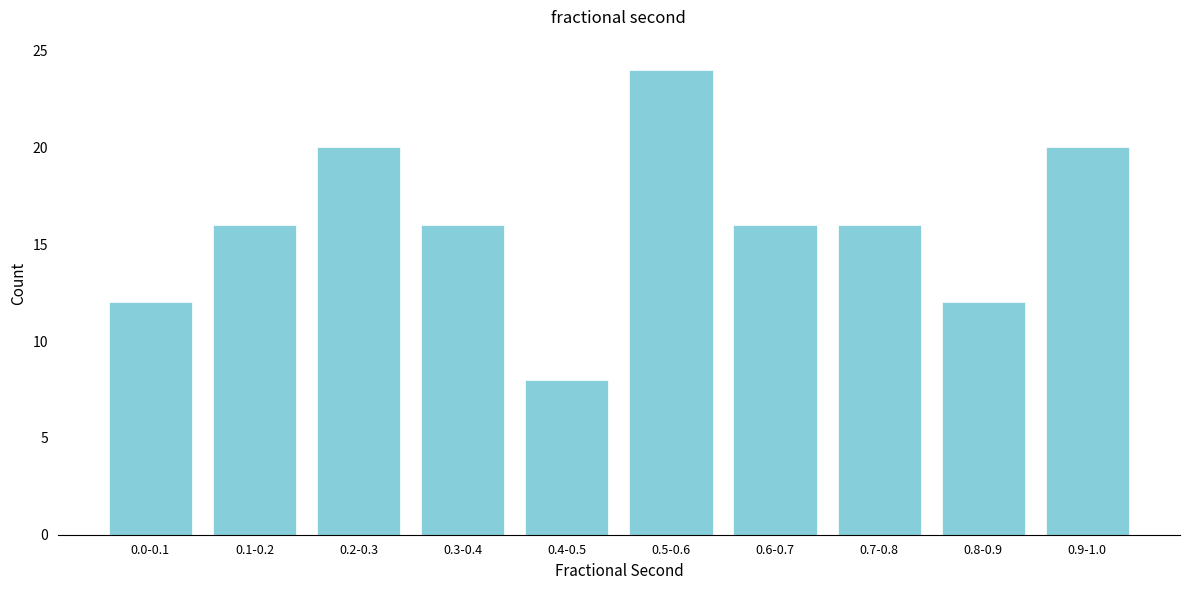

Reading right to left, extract all data points from this chart.

0.9-1.0=20	0.8-0.9=12	0.7-0.8=16	0.6-0.7=16	0.5-0.6=24	0.4-0.5=8	0.3-0.4=16	0.2-0.3=20	0.1-0.2=16	0.0-0.1=12